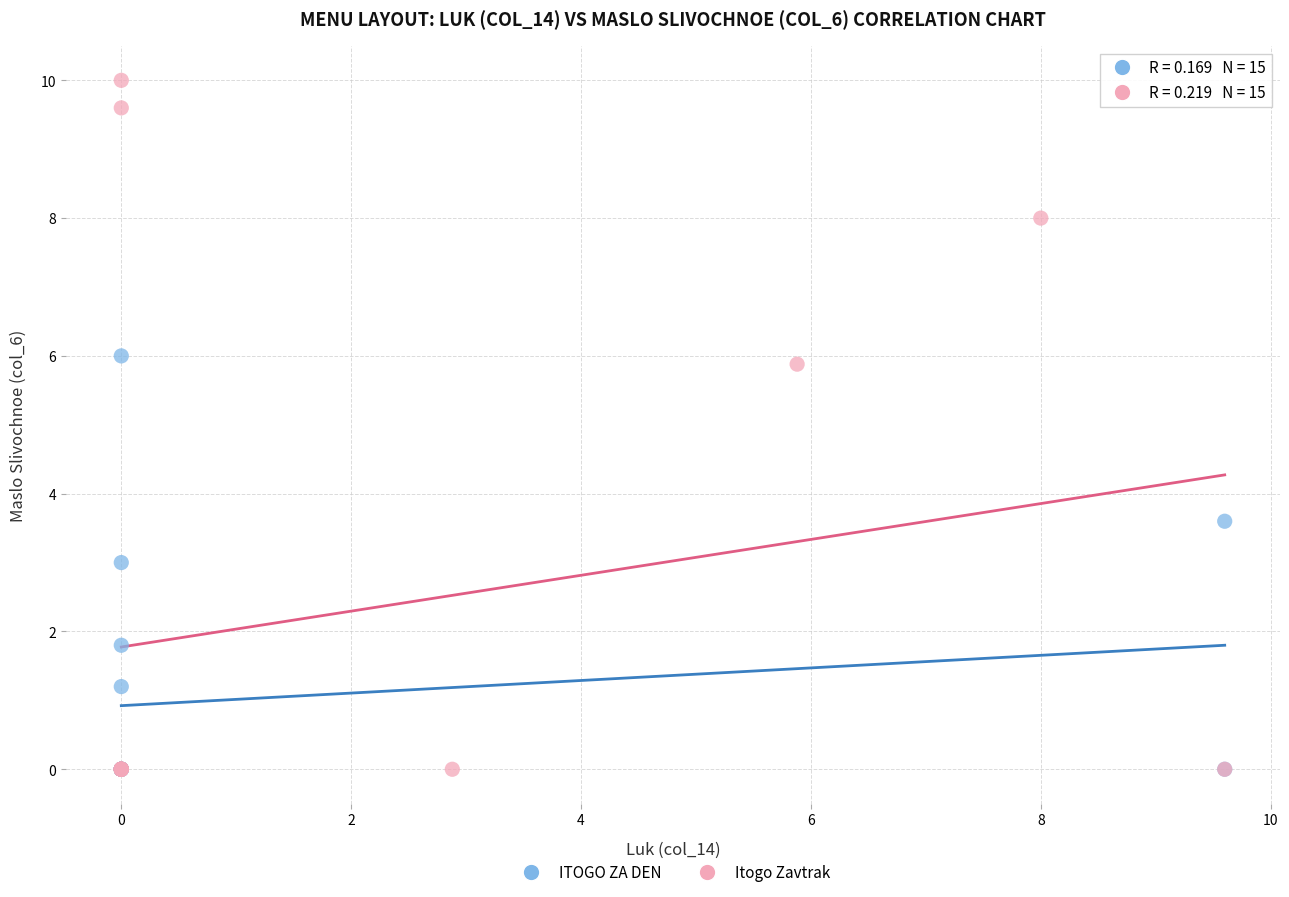

Which series has the largest Y range (max minus min)?

Itogo Zavtrak